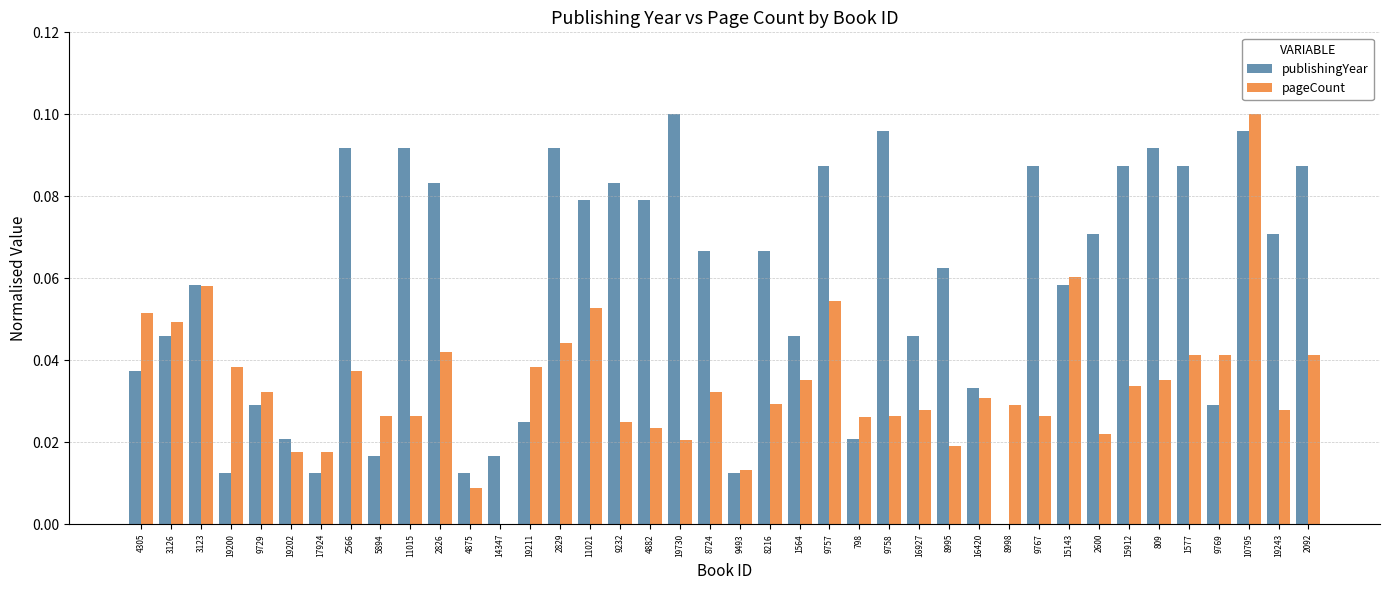

Is the value of publishingYear at 3126 greater than the value of pageCount at 798?

Yes